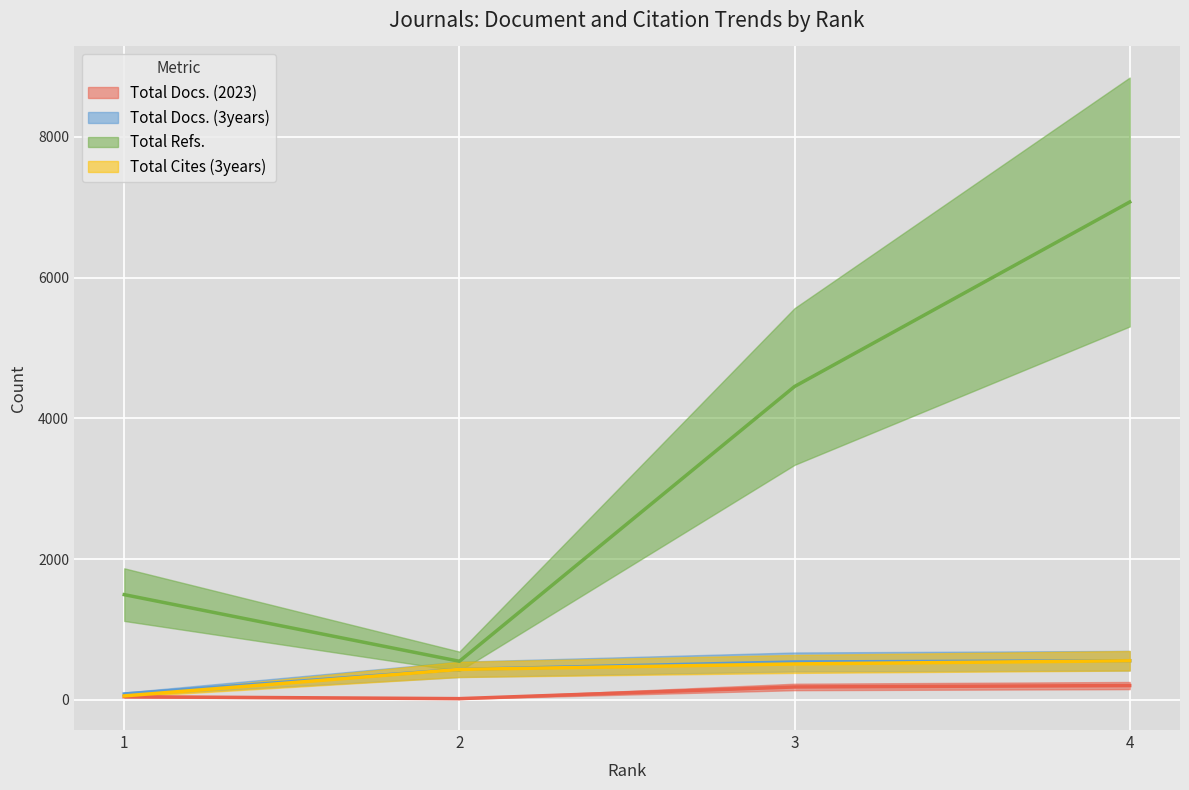

Is it true that Total Docs. (2023) equals 296 at 4?

False